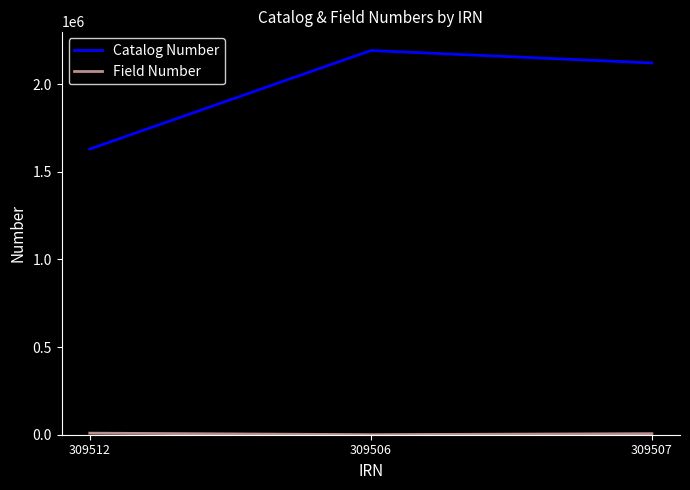

Which series has the largest total across all categories?

Catalog Number